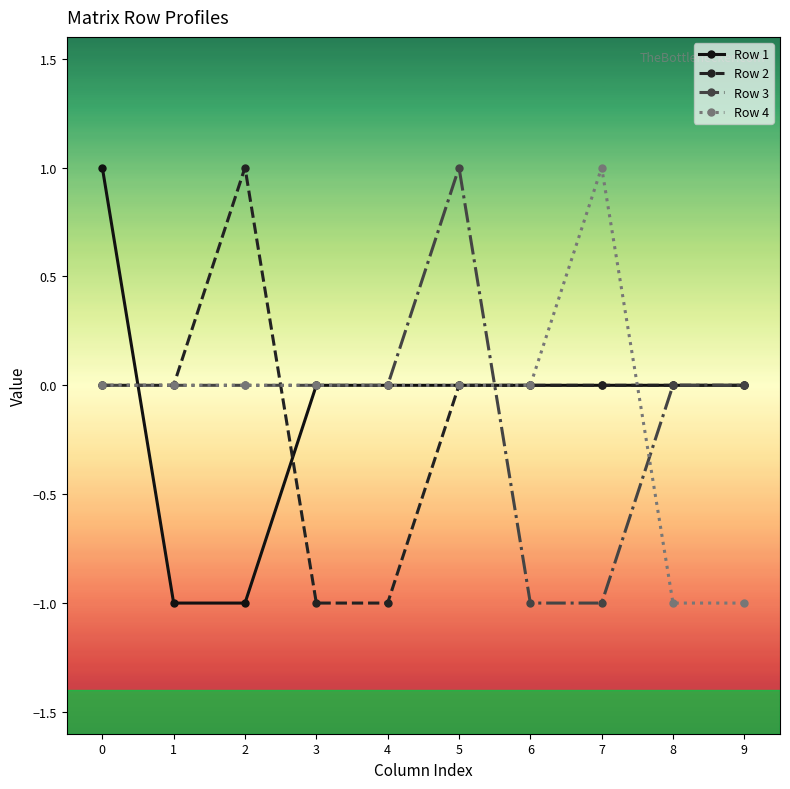

Is the value of Row 3 at 7 greater than the value of Row 4 at 3?

No